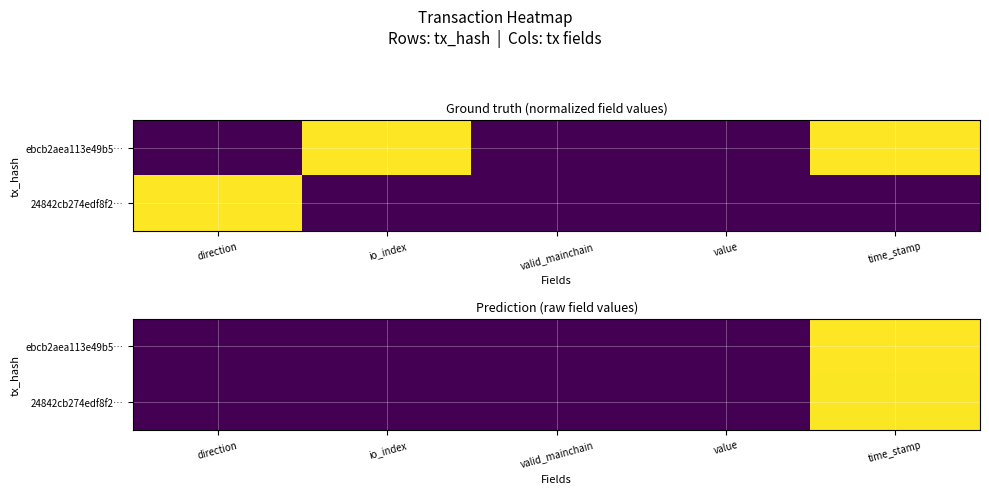

Count the number of data series in this chart.

2